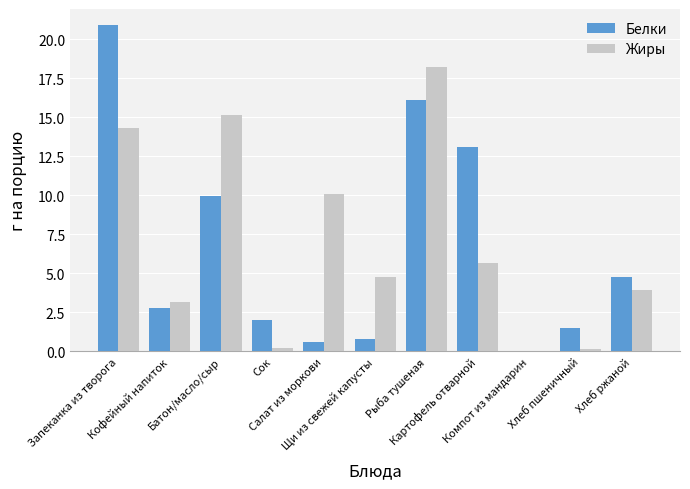

What is the sum of all Белки values?

72.6